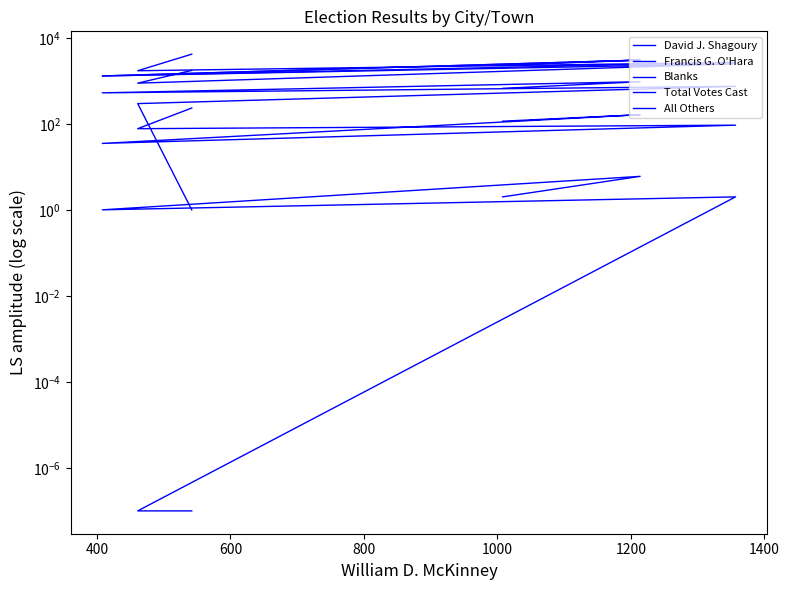

What are all the series names shown in the legend?

David J. Shagoury, Francis G. O'Hara, Blanks, Total Votes Cast, All Others